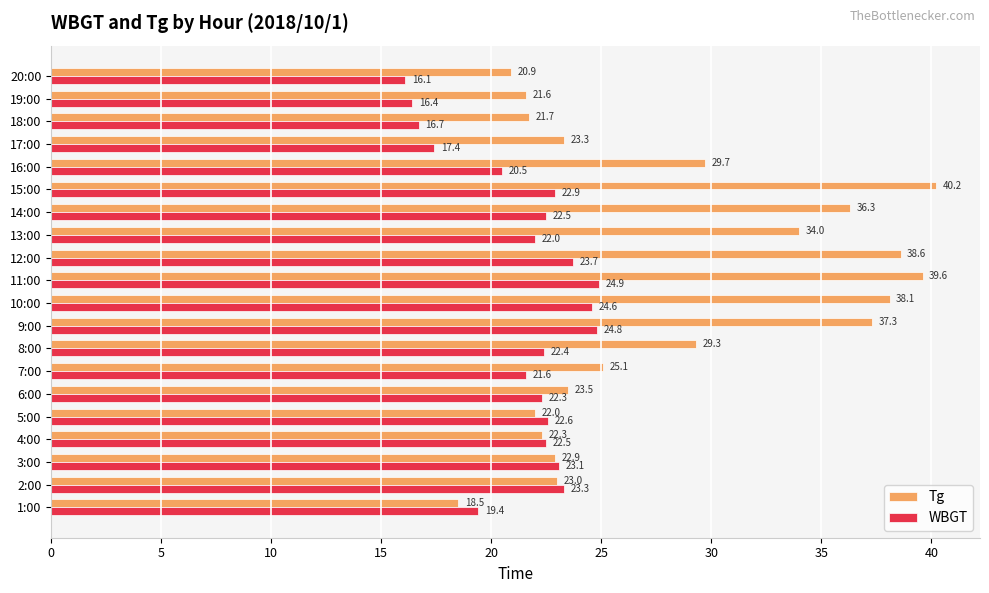

Which series has the widest spread of values?

Tg